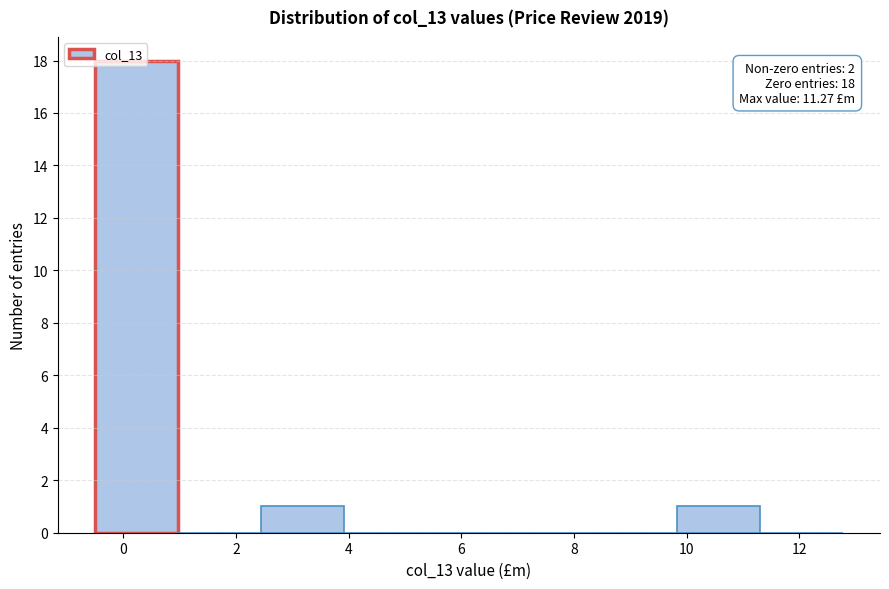

Over which range of the x-axis is the bar tallest?

-0.4 to 1.0